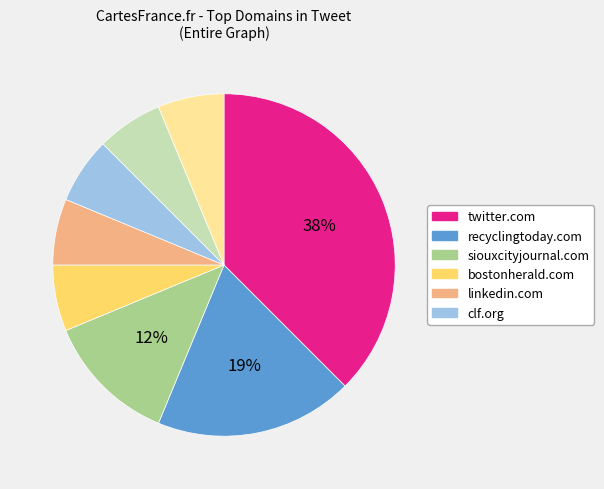

Is there any slice that represents more than half of the pie?

No